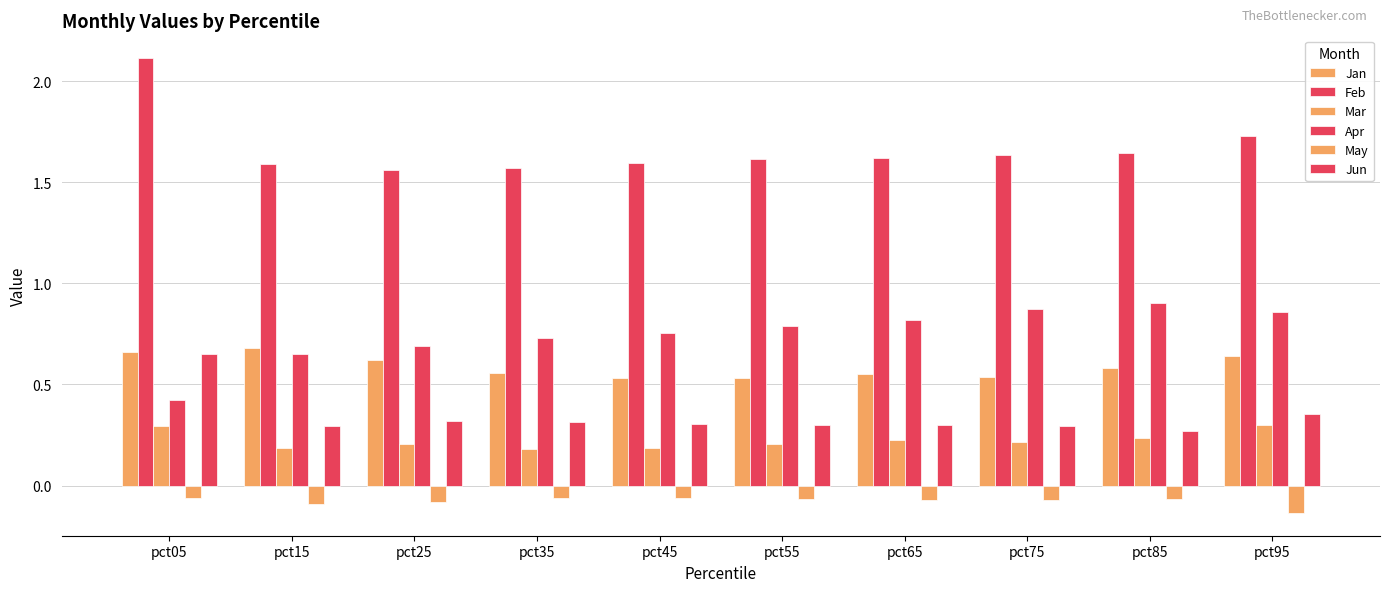

List the series in order of their peak value, highest first.

Feb, Apr, Jan, Jun, Mar, May